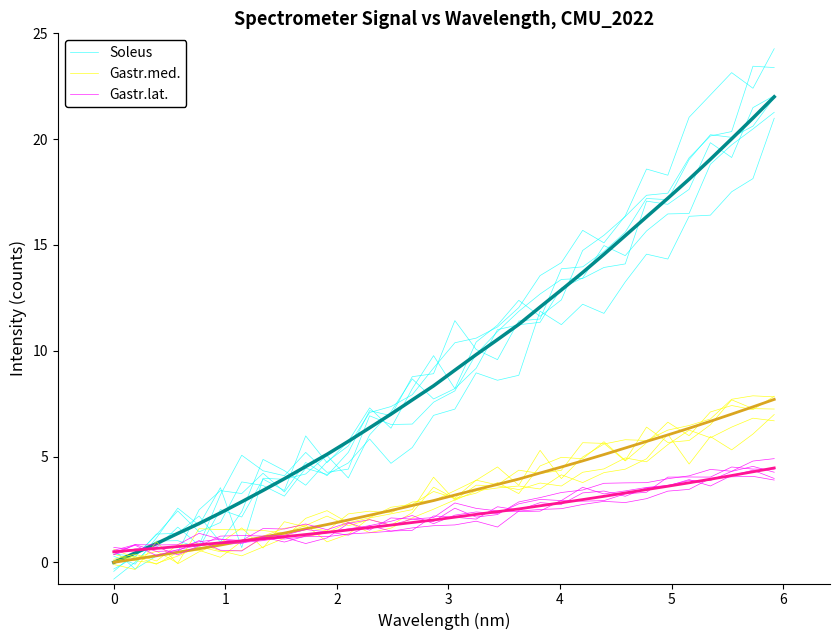

The Gastr.lat. series shows 6.0 at 29. True or false?

False